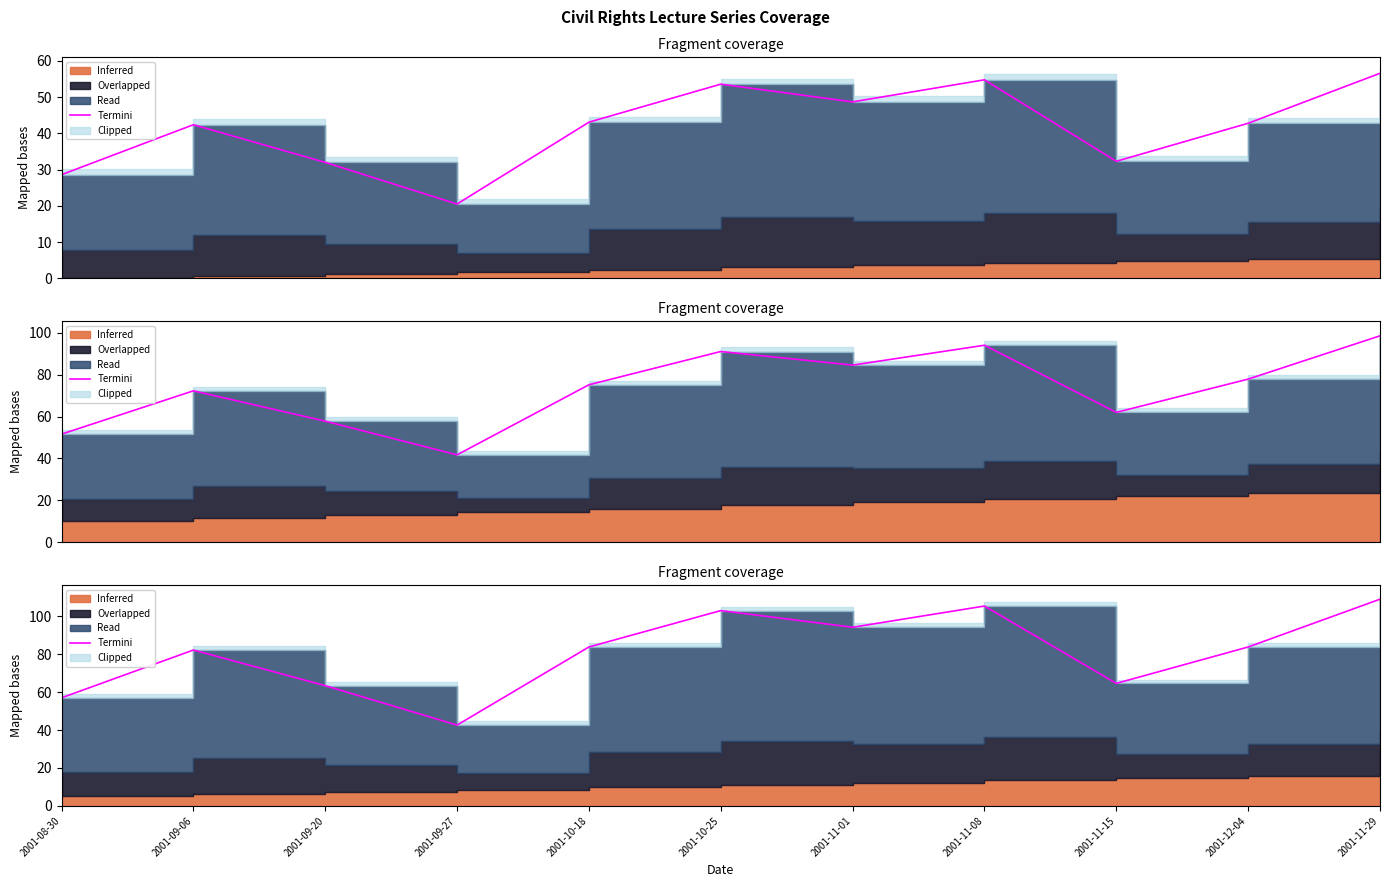

How many lines are shown in the chart?

1